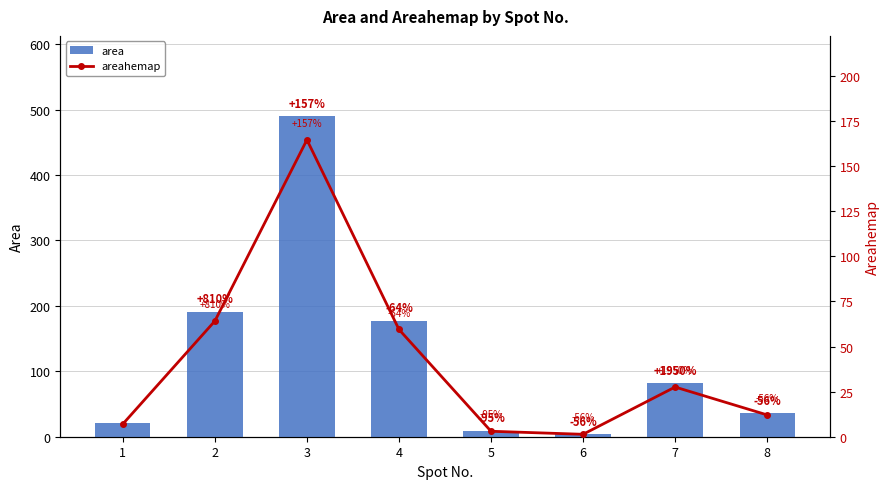

Reading left to right, transcribe all the data shown in this chart.

area: 21.0	191.0	490.0	177.0	9.0	4.0	82.0	36.0
areahemap: 7.1	64.2	164.6	59.5	3.0	1.3	27.5	12.1